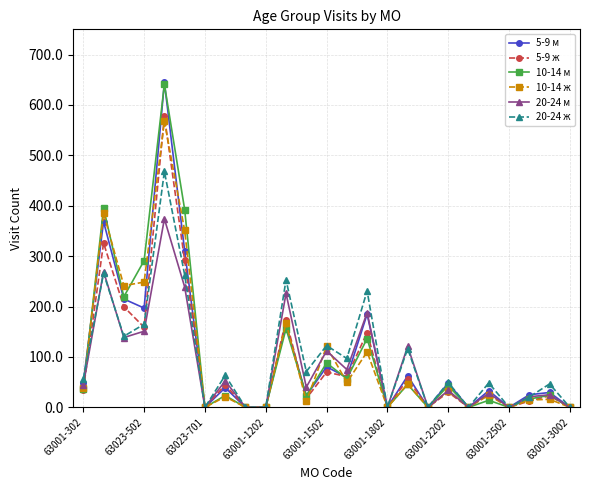

What is the sum of all 10-14 ж values?

2447.0